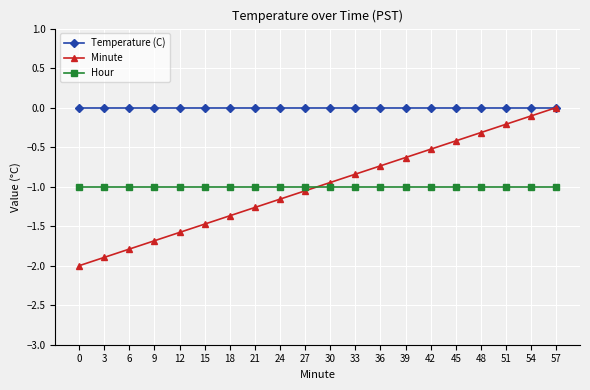

What is the difference between the highest and lowest values at 6?

1.8